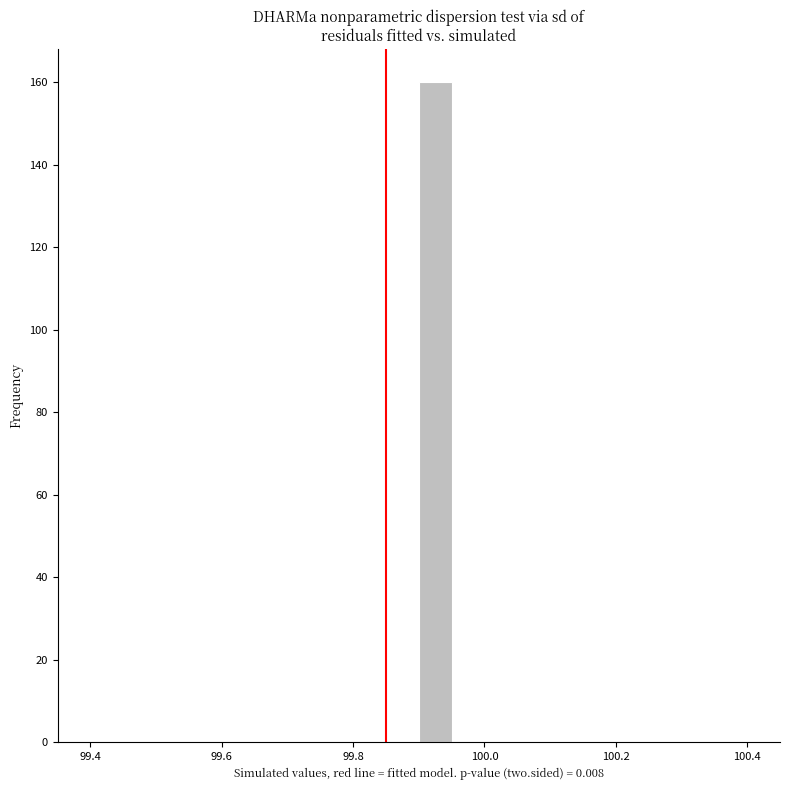

Read against the x-axis, roughly where is the centre of the tallest bar?

99.92